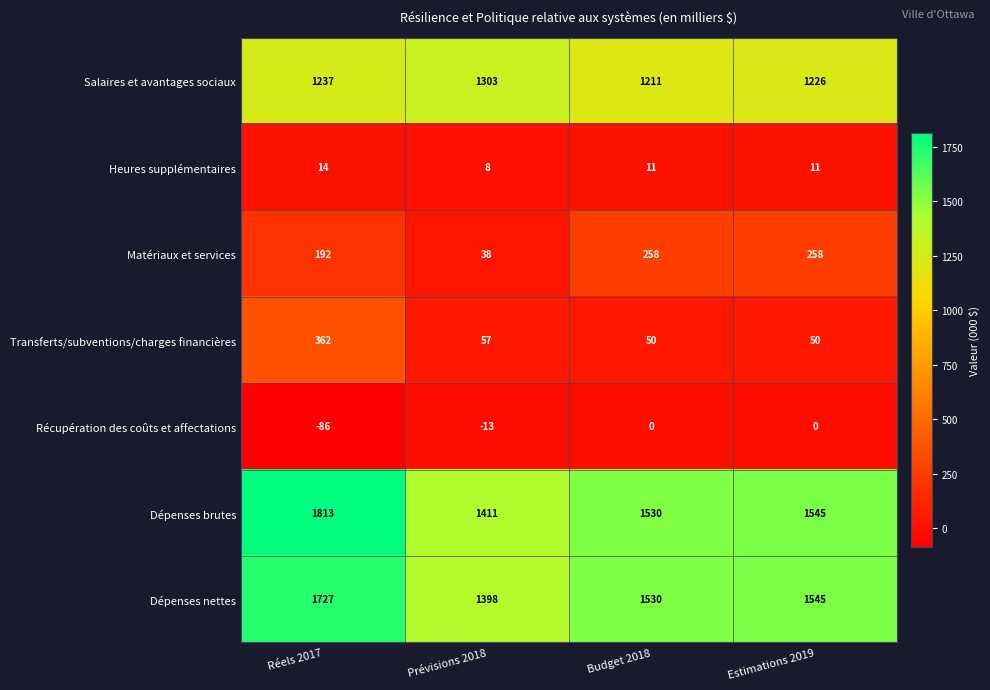

What is the approximate value of Dépenses brutes at Prévisions 2018, to the nearest 5?

1410